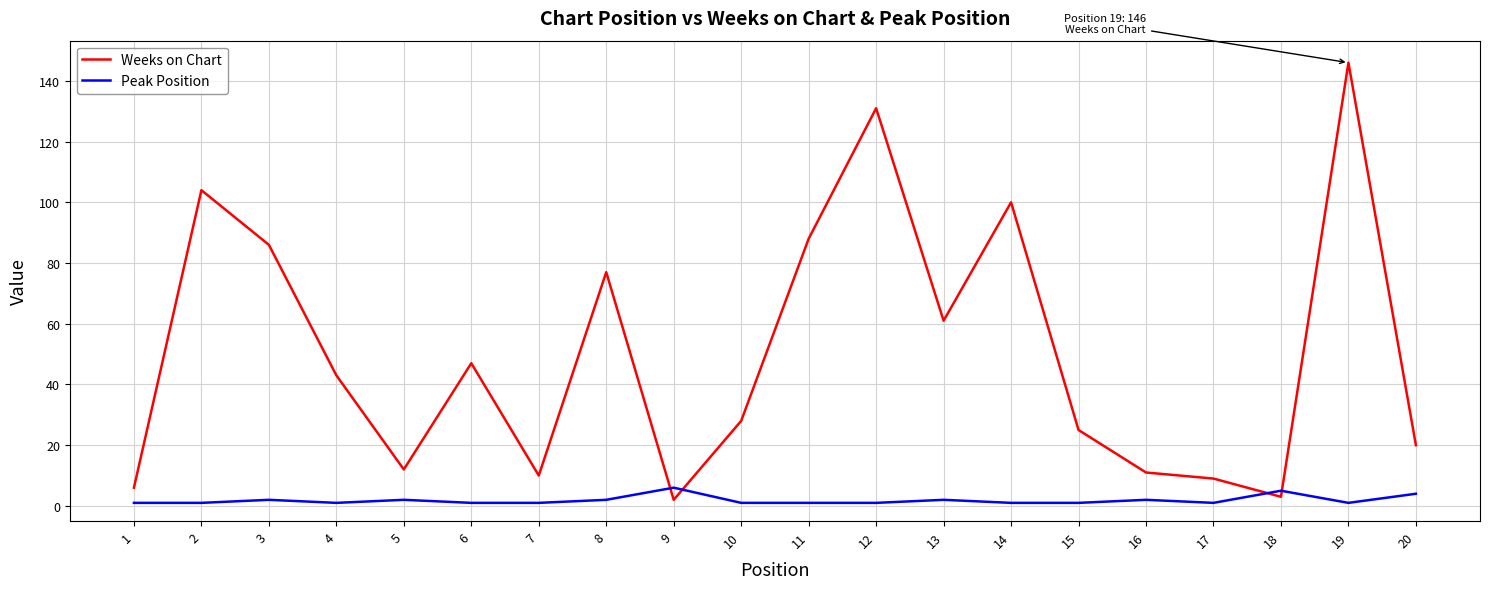

What are all the series names shown in the legend?

Weeks on Chart, Peak Position